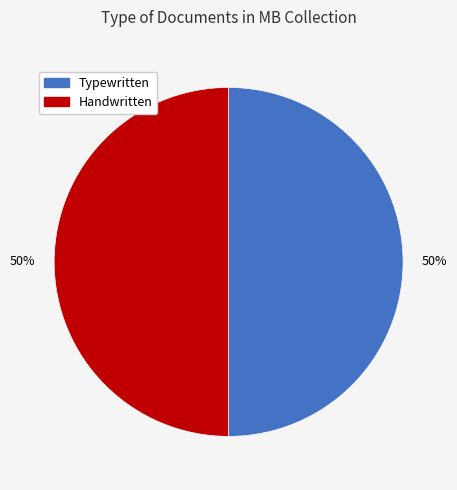

How many segments does this pie chart have?

2